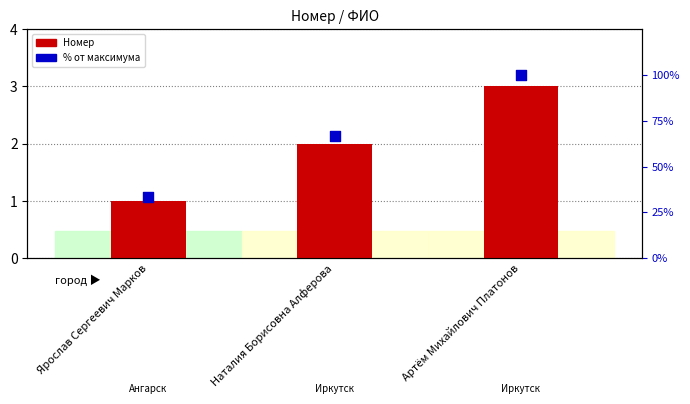

Which series has the largest Y range (max minus min)?

% от максимума